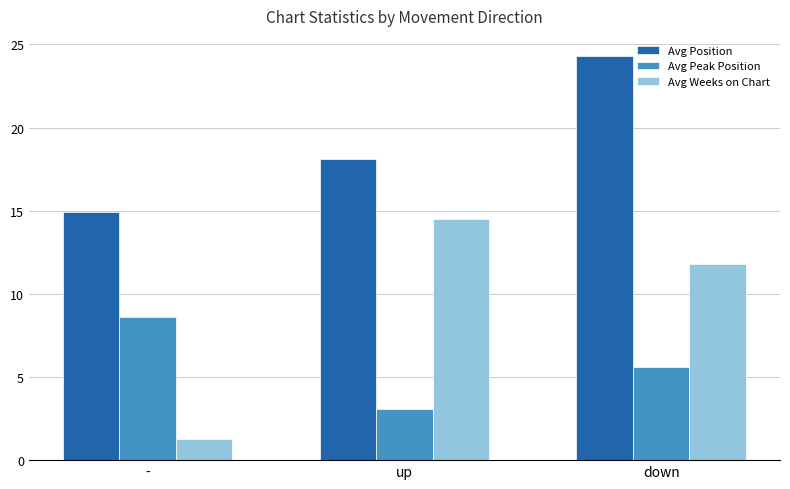

What is the difference between the Avg Weeks on Chart values at down and -?

10.5